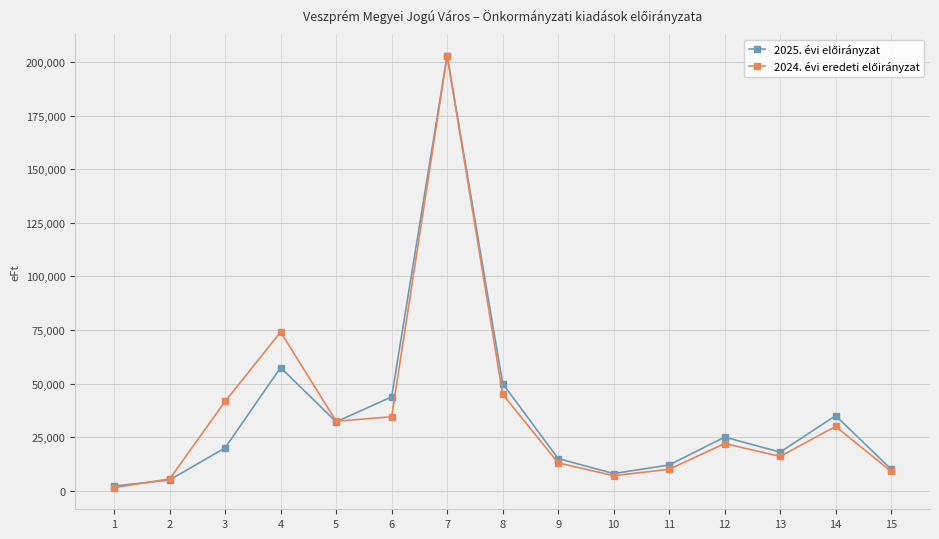

At which category is the sum across all series the highest?

7